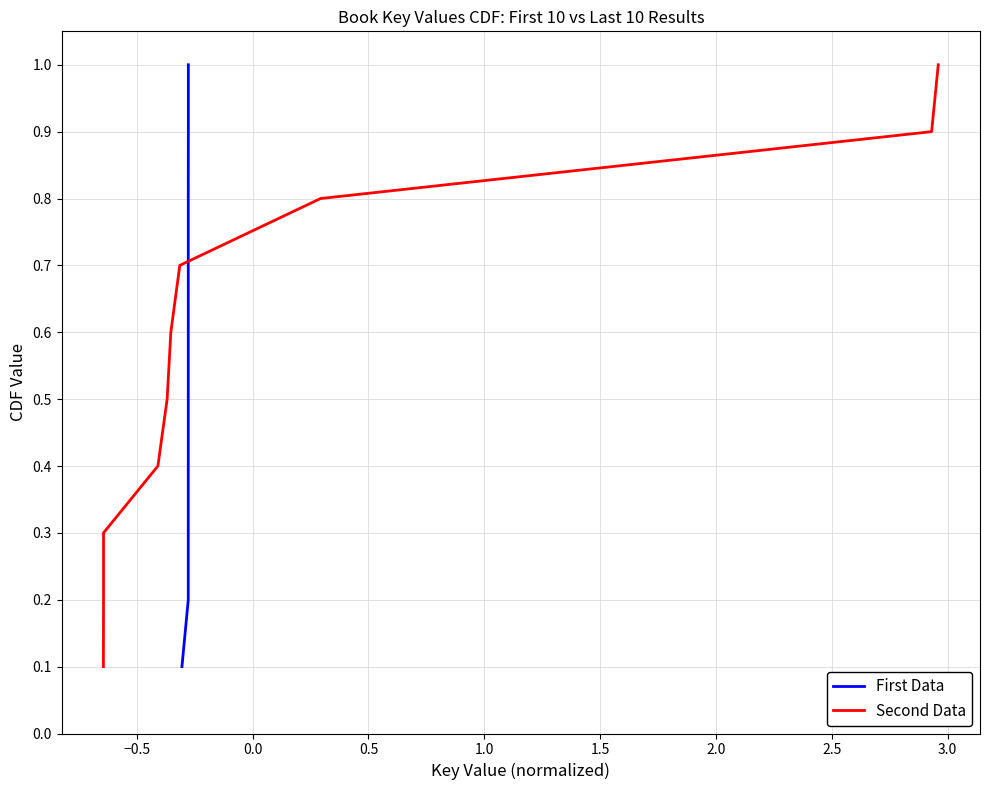

What is the maximum value for First Data?

1.0